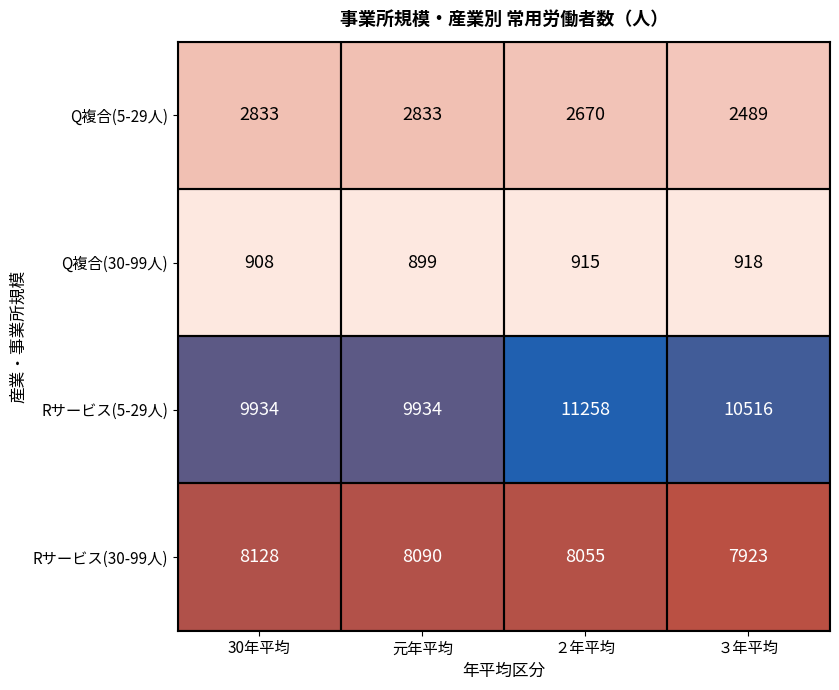

The value of Q複合(30-99人) at ３年平均 is 1262. True or false?

False